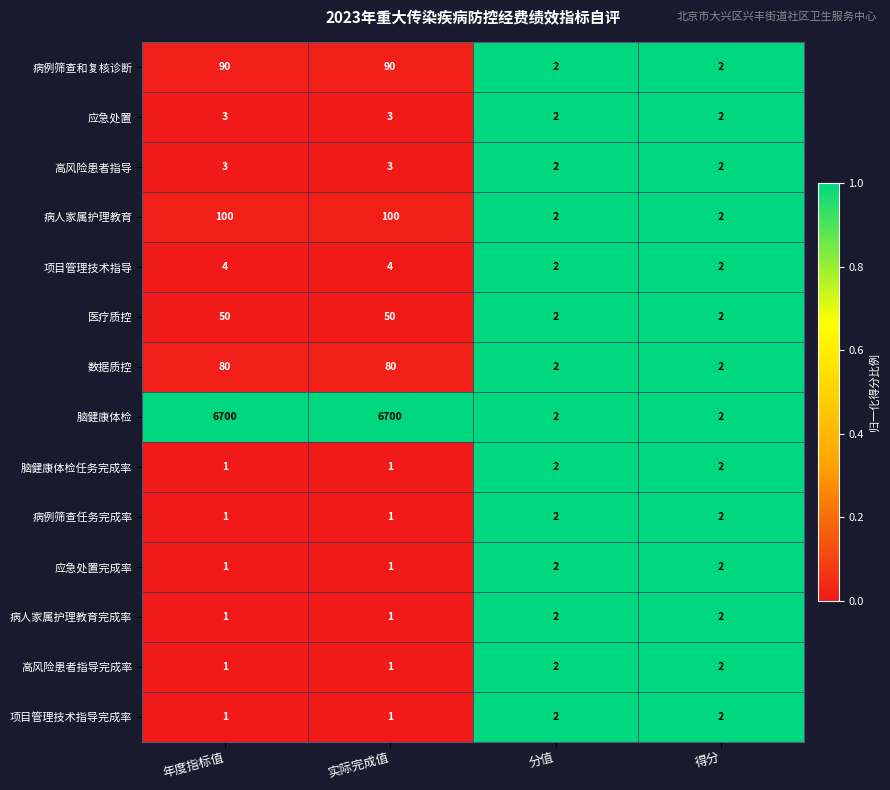

The 脑健康体检任务完成率 series shows 2 at 分值. True or false?

True